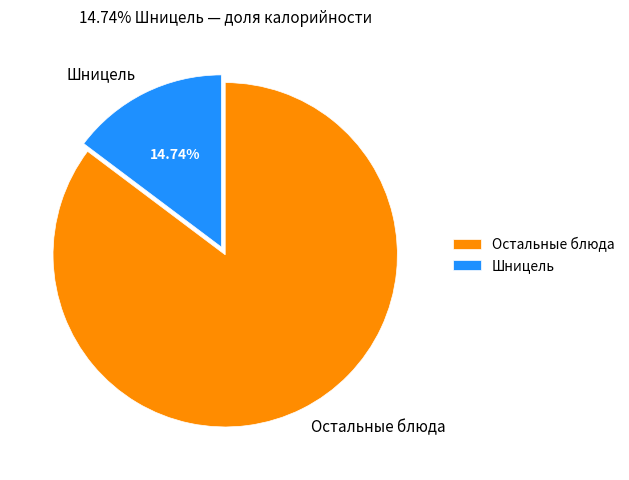

Is the sum of Остальные блюда and Шницель greater than half?

Yes